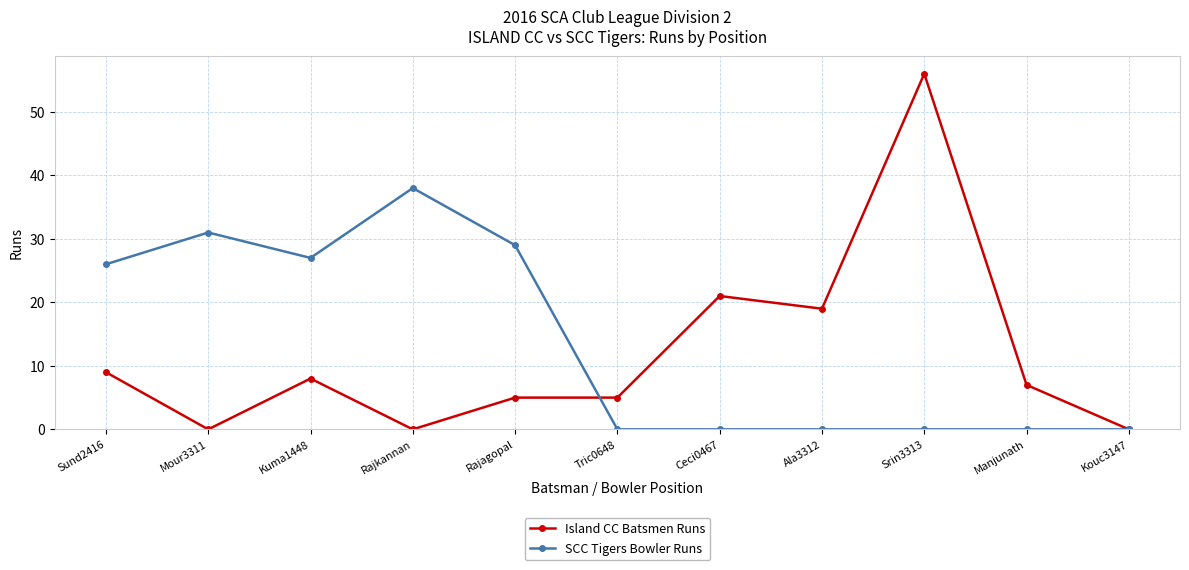

What is the label of the 11th point from the left?

Kouc3147